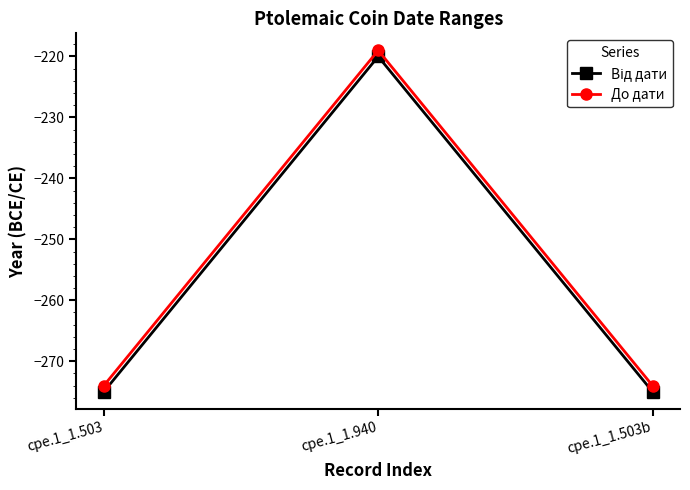

Is it true that До дати equals -274 at cpe.1_1.503b?

True